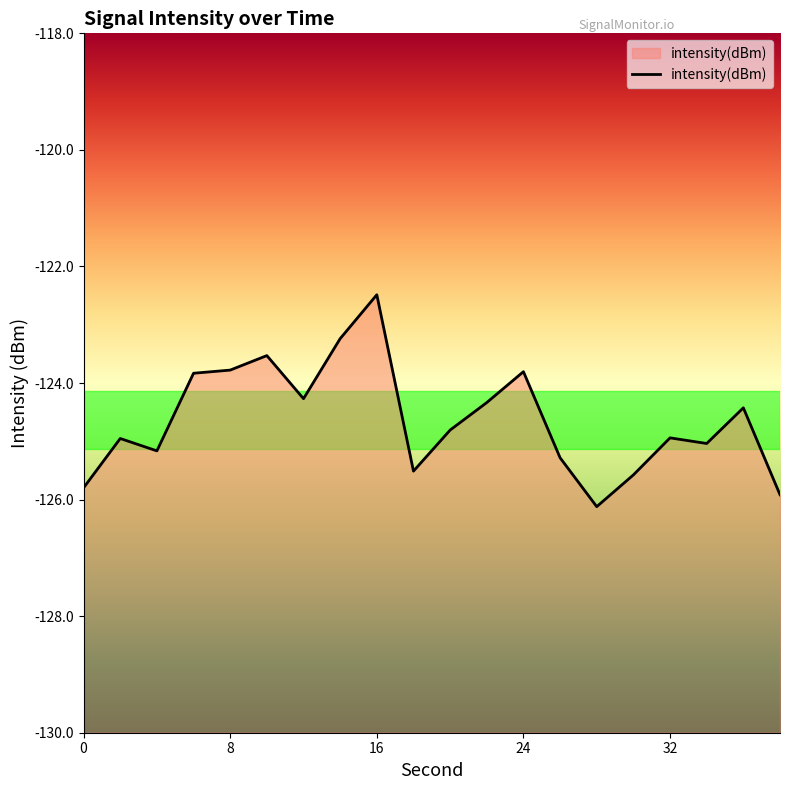

True or false: there are more than 0 points higher than both neighbors.

True